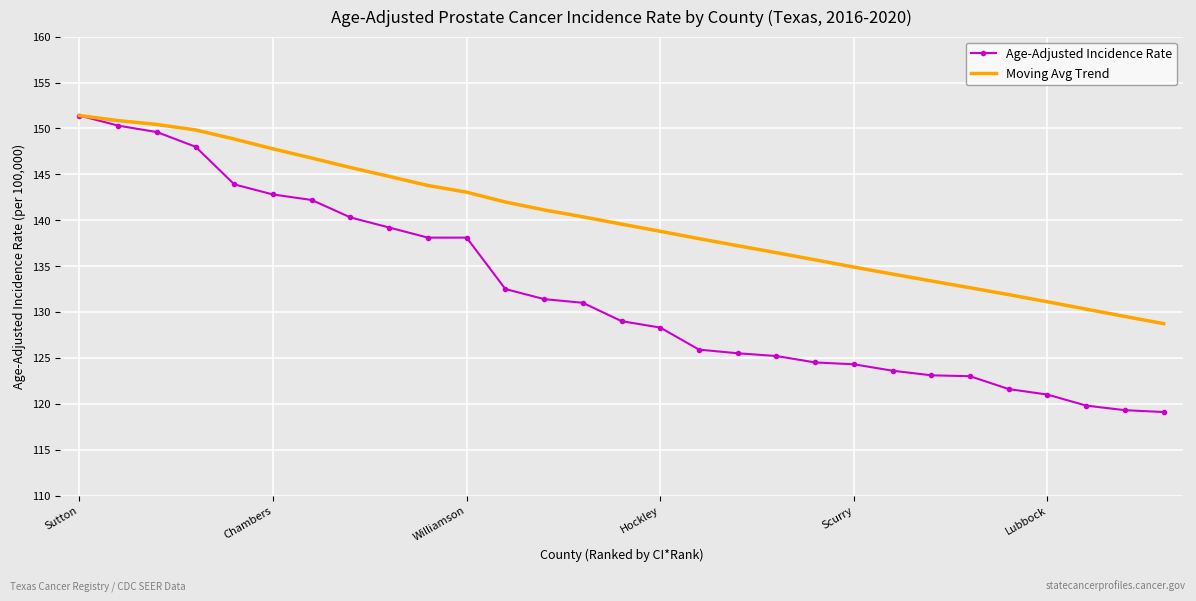

Rank the series by their average value, from highest to lowest.

Moving Avg Trend, Age-Adjusted Incidence Rate